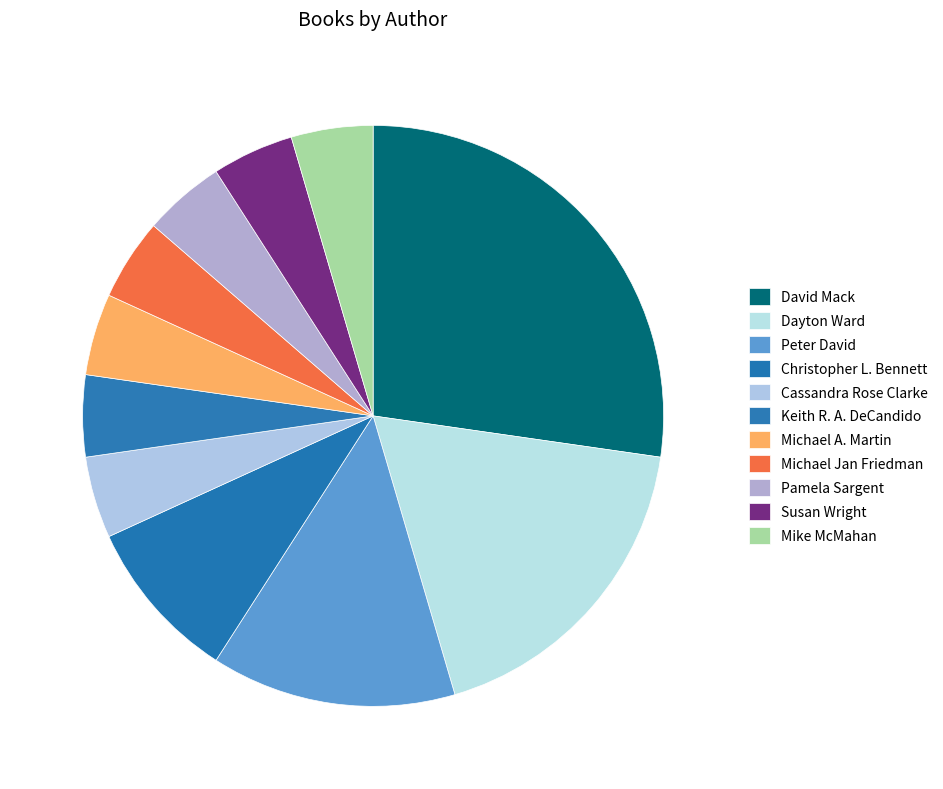

Is there any slice that represents more than half of the pie?

No